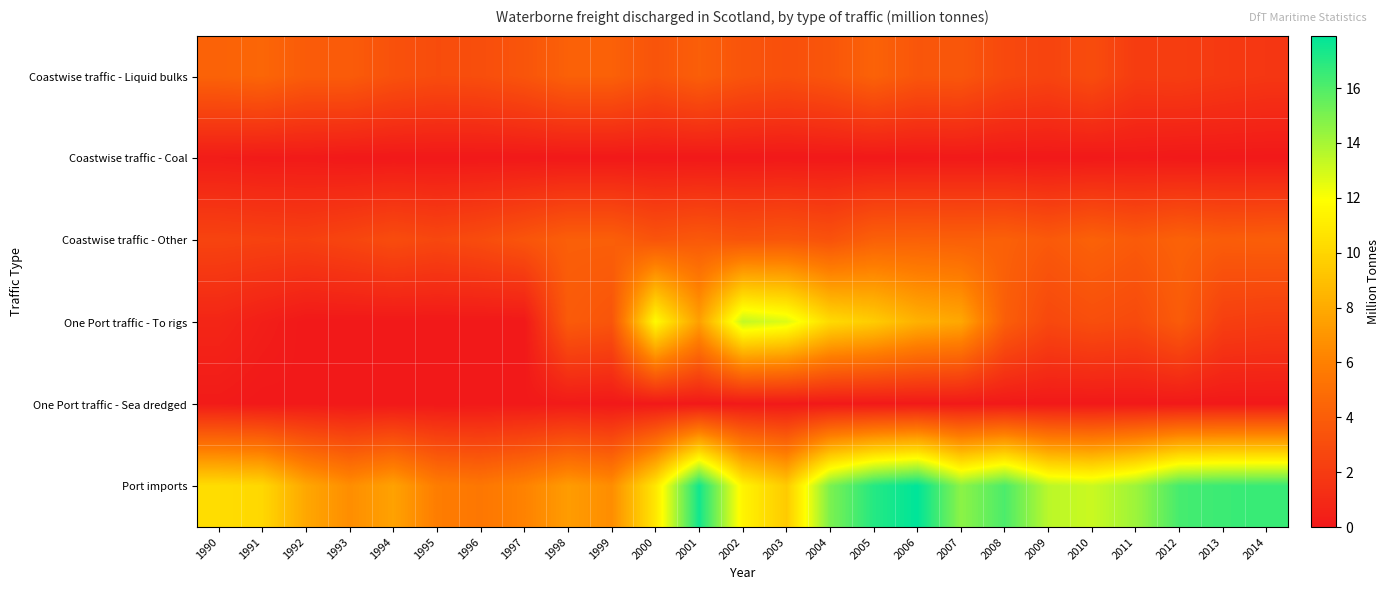

Reading right to left, transcribe all the data shown in this chart.

Coastwise traffic - Liquid bulks: 2014=1.7	2013=1.9	2012=2.1	2011=2.1	2010=3.0	2009=2.5	2008=2.8	2007=3.6	2006=3.6	2005=4.3	2004=3.6	2003=3.2	2002=3.5	2001=4.1	2000=3.4	1999=4.2	1998=4.2	1997=3.5	1996=3.1	1995=3.0	1994=3.3	1993=3.9	1992=3.9	1991=4.5	1990=4.3
Coastwise traffic - Coal: 2014=0.0	2013=0.0	2012=0.0	2011=0.1	2010=0.0	2009=0.0	2008=0.0	2007=0.0	2006=0.0	2005=0.0	2004=0.0	2003=0.0	2002=0.0	2001=0.0	2000=0.0	1999=0.0	1998=0.0	1997=0.0	1996=0.0	1995=0.0	1994=0.0	1993=0.0	1992=0.1	1991=0.1	1990=0.2
Coastwise traffic - Other: 2014=4.1	2013=4.0	2012=4.3	2011=3.8	2010=4.2	2009=3.8	2008=4.2	2007=4.1	2006=4.2	2005=4.2	2004=3.3	2003=3.6	2002=3.5	2001=3.8	2000=3.5	1999=4.1	1998=4.1	1997=3.5	1996=3.0	1995=2.7	1994=3.0	1993=2.6	1992=2.3	1991=2.4	1990=2.5
One Port traffic - To rigs: 2014=2.1	2013=2.2	2012=3.9	2011=2.9	2010=3.1	2009=2.8	2008=4.1	2007=7.9	2006=8.3	2005=9.6	2004=10.2	2003=12.7	2002=13.3	2001=7.5	2000=11.7	1999=3.5	1998=3.9	1997=0.0	1996=0.0	1995=0.0	1994=0.0	1993=0.0	1992=0.0	1991=0.3	1990=0.7
One Port traffic - Sea dredged: 2014=0.0	2013=0.0	2012=0.0	2011=0.0	2010=0.0	2009=0.0	2008=0.0	2007=0.0	2006=0.0	2005=0.0	2004=0.0	2003=0.0	2002=0.0	2001=0.0	2000=0.0	1999=0.0	1998=0.1	1997=0.0	1996=0.0	1995=0.0	1994=0.0	1993=0.0	1992=0.1	1991=0.0	1990=0.1
Port imports: 2014=16.6	2013=16.5	2012=16.2	2011=14.2	2010=13.2	2009=13.5	2008=16.1	2007=14.6	2006=17.9	2005=17.0	2004=15.0	2003=9.5	2002=11.4	2001=17.5	2000=10.8	1999=6.6	1998=7.3	1997=6.1	1996=5.5	1995=5.8	1994=7.6	1993=6.6	1992=7.8	1991=10.1	1990=10.4